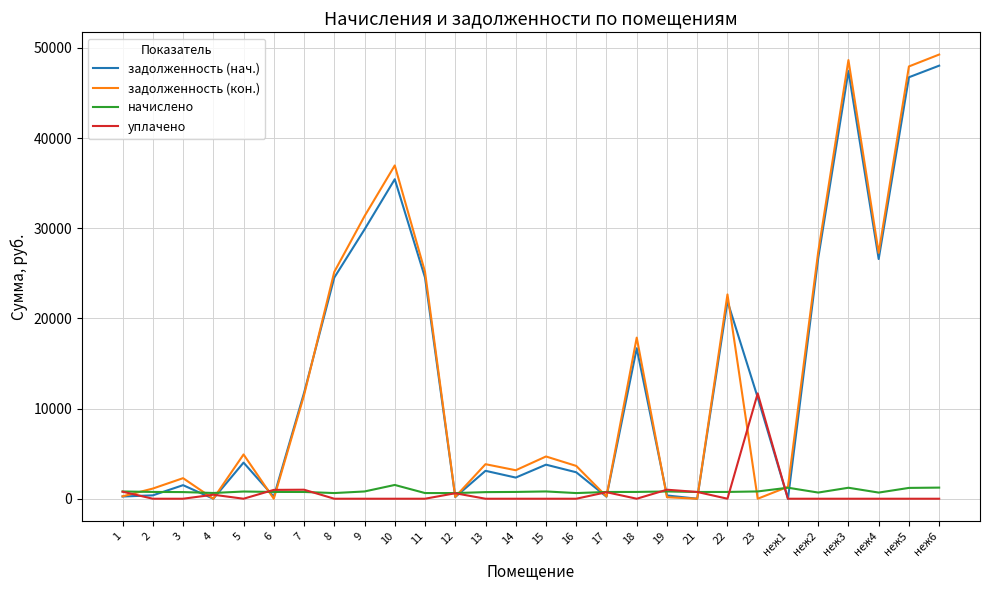

At which label does задолженность (нач.) first exceed 4006?

5